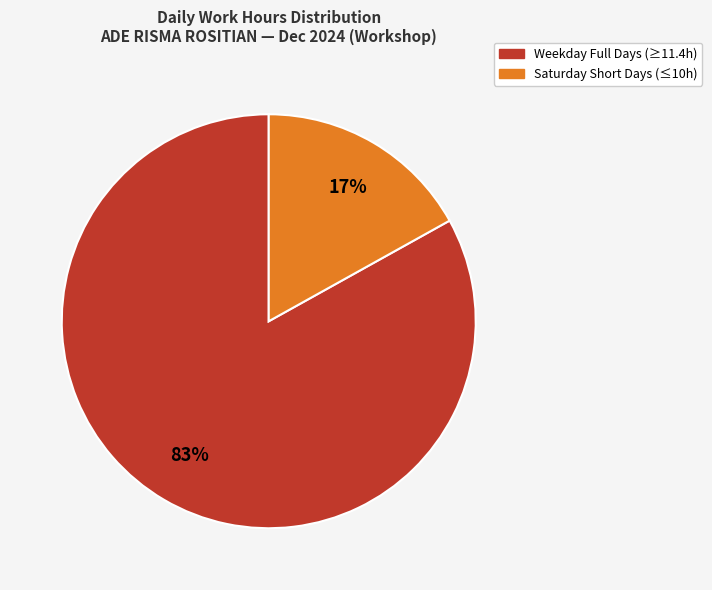

To the nearest percent, what is the average slice percentage?

50%